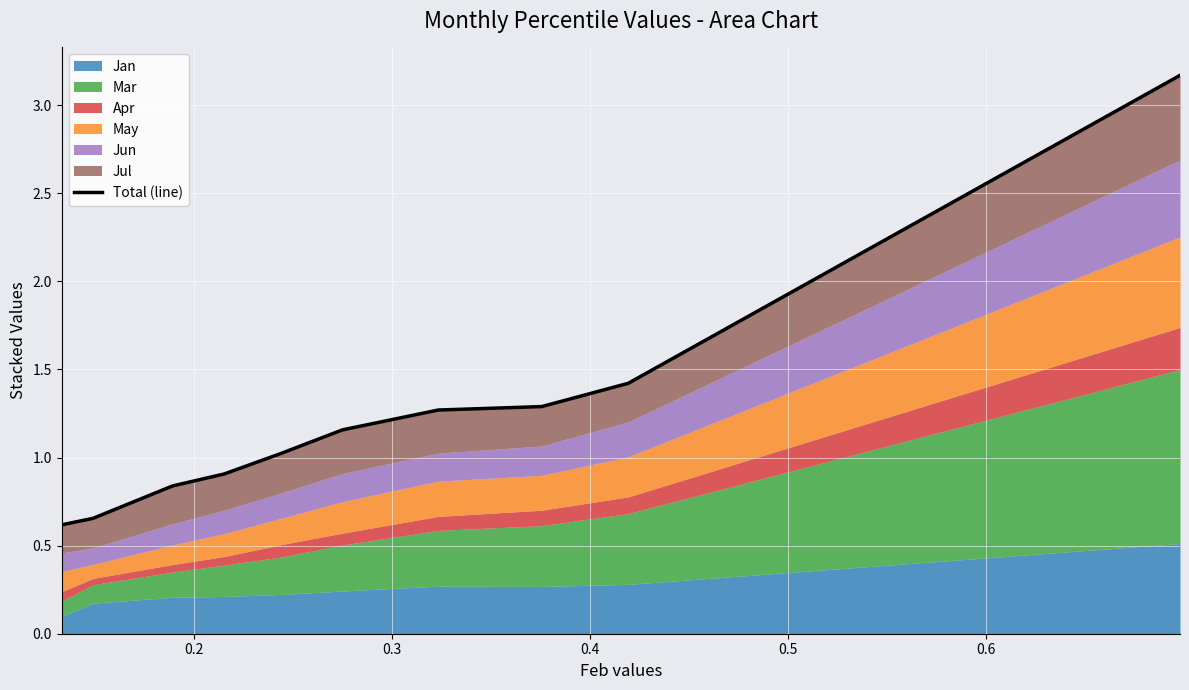

The chart shows a value of 0.8 at 0.6. True or false?

False